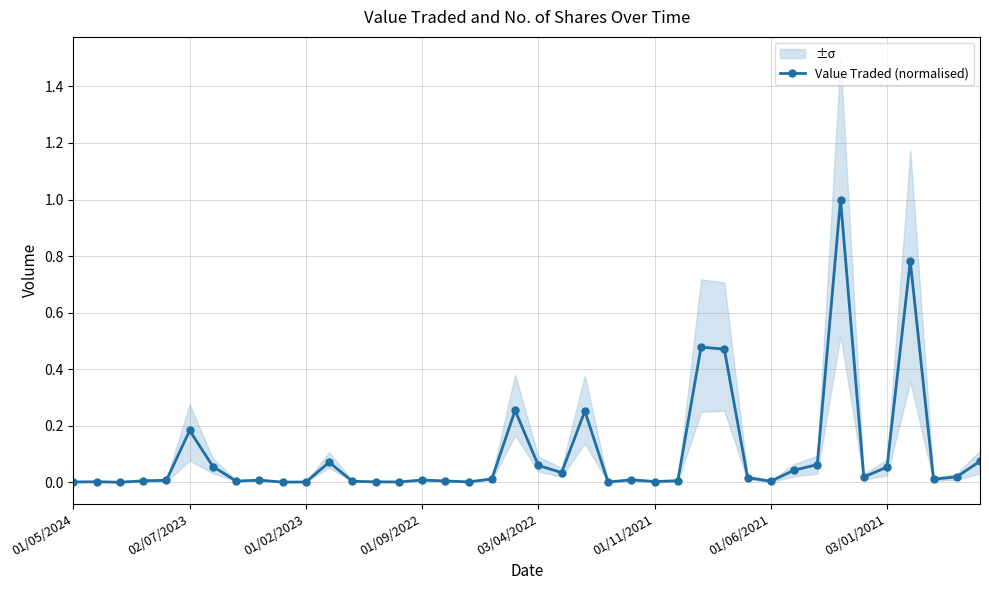

Is this an area chart (filled region under the line)?

No